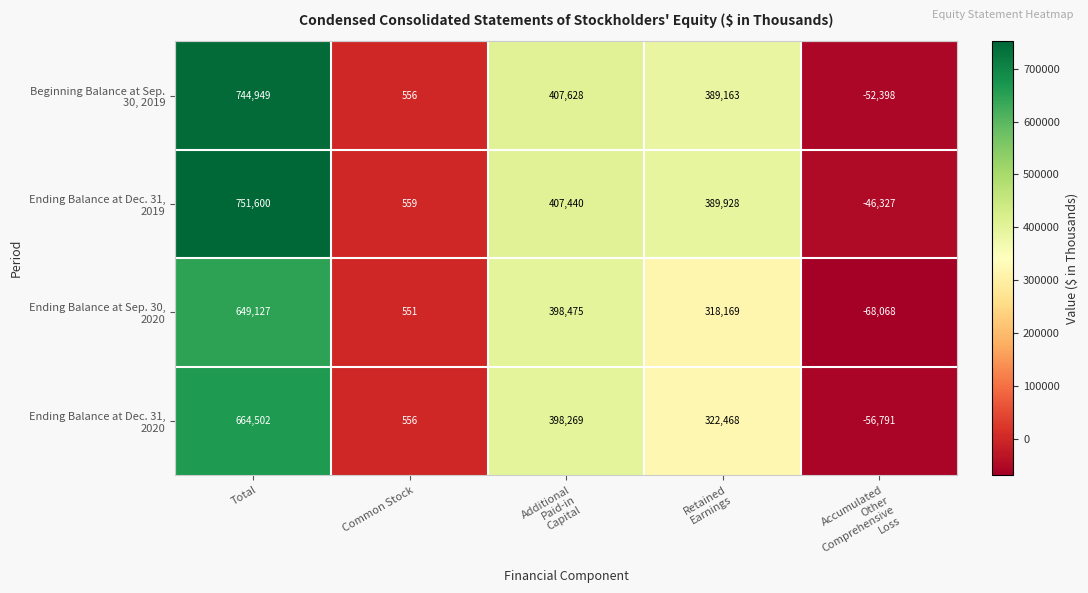

At how many categories does at least one series exceed 363775?

3